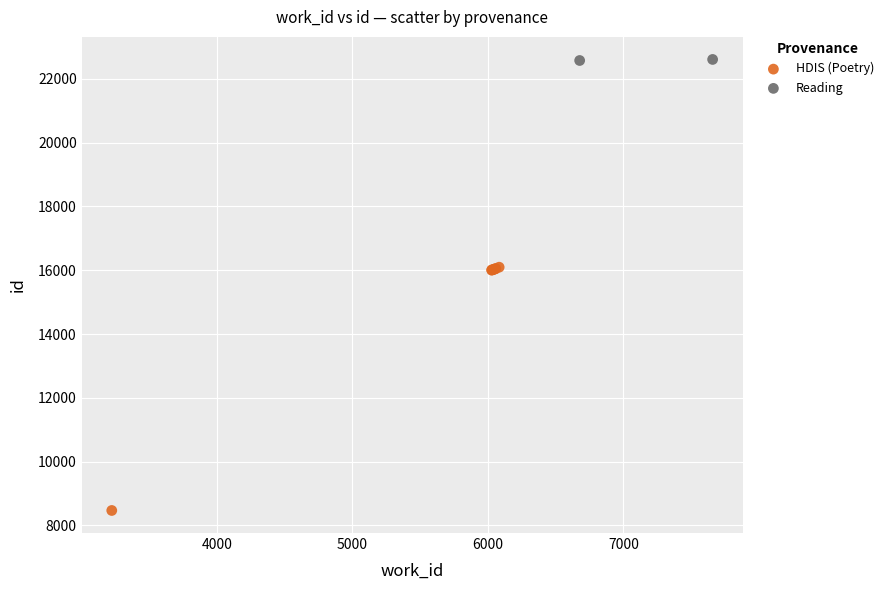

What are all the series names shown in the legend?

HDIS (Poetry), Reading